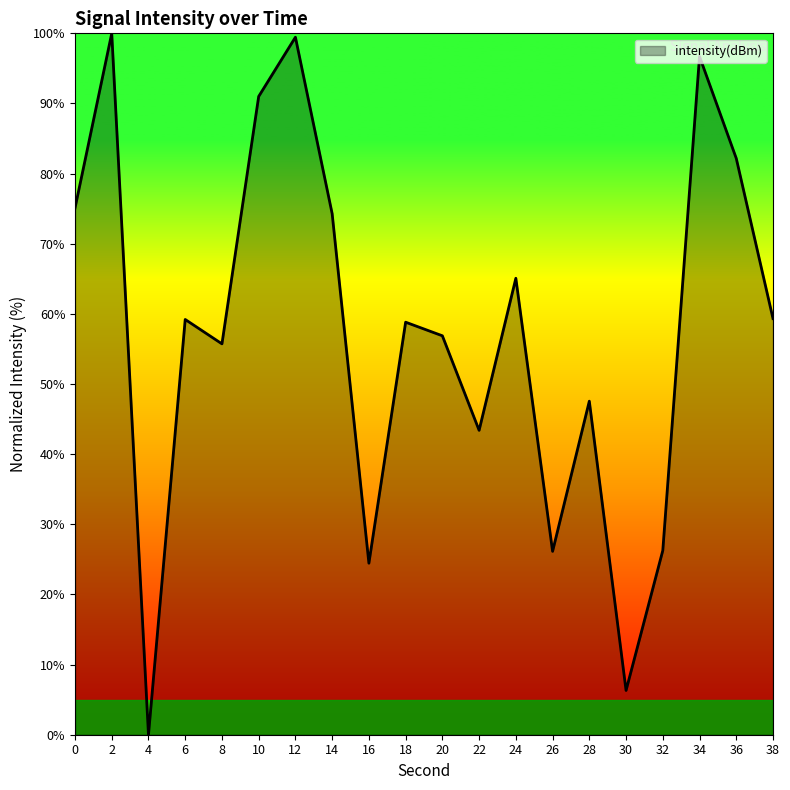

What is the sum of all values?

1147.9